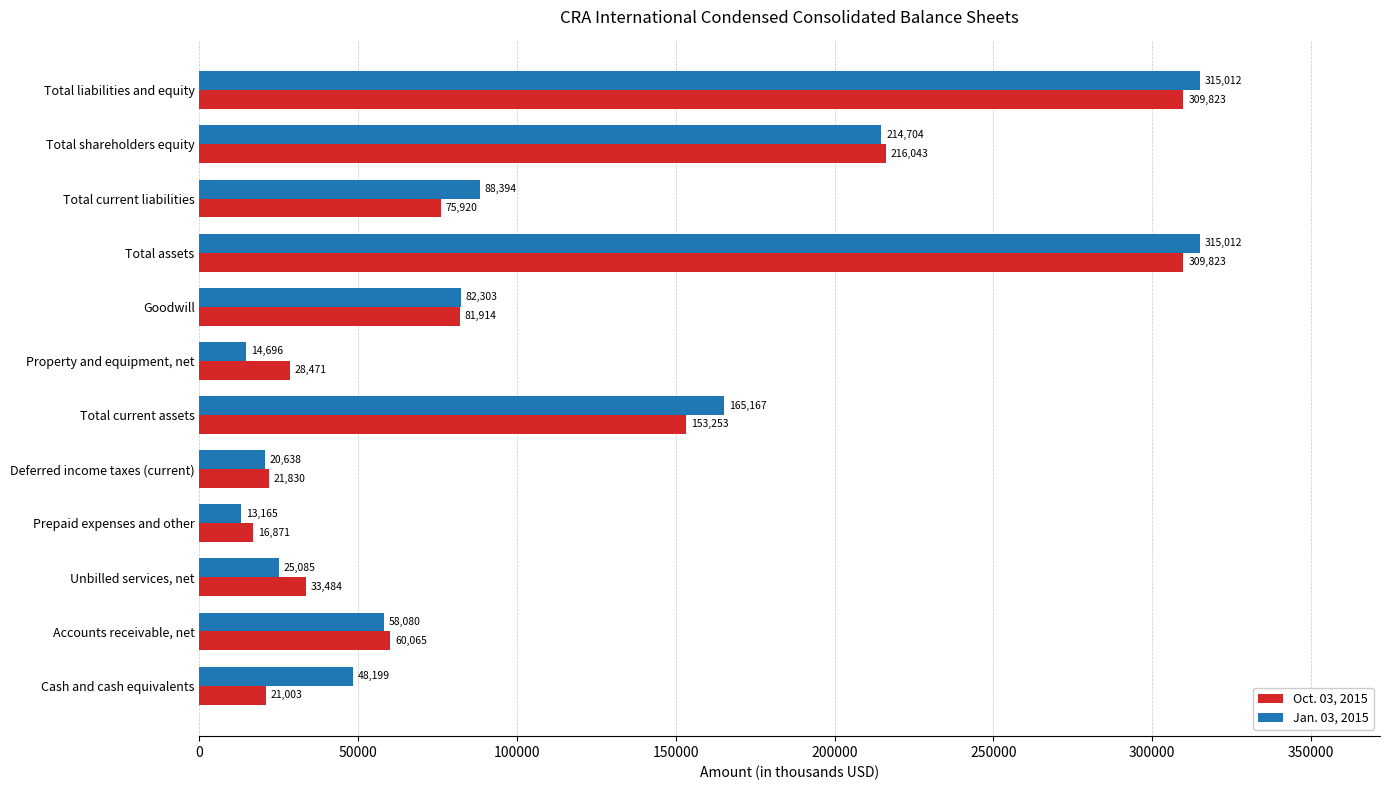

What is the difference between the maximum and second lowest values in the Oct. 03, 2015 series?

288820